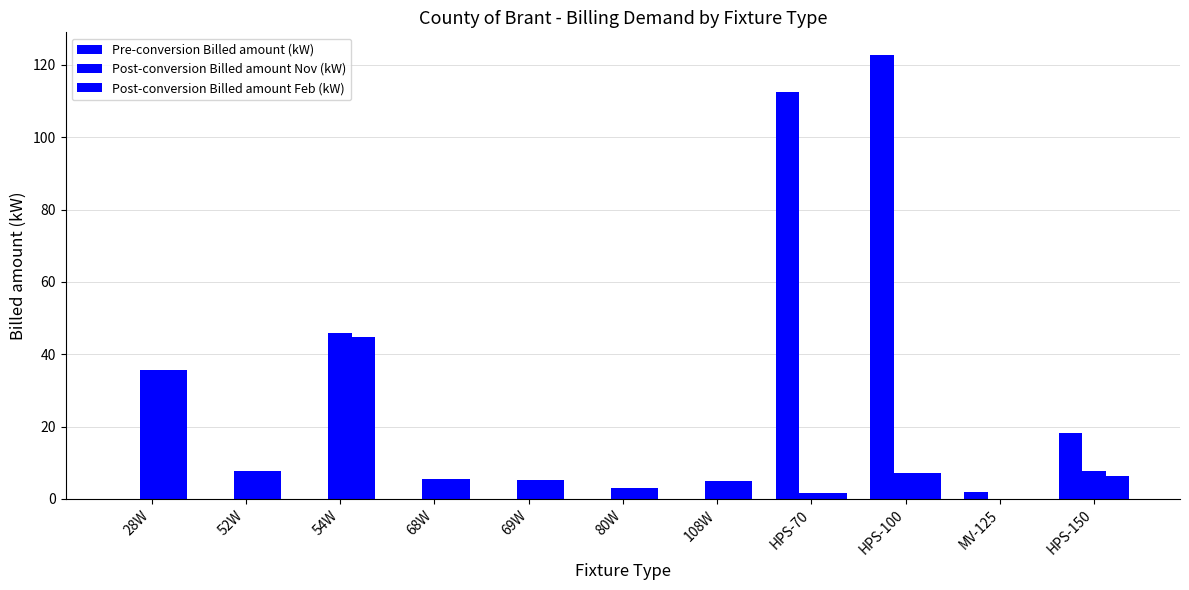

What is the difference between the second highest and minimum values in the Pre-conversion Billed amount (kW) series?

112.6